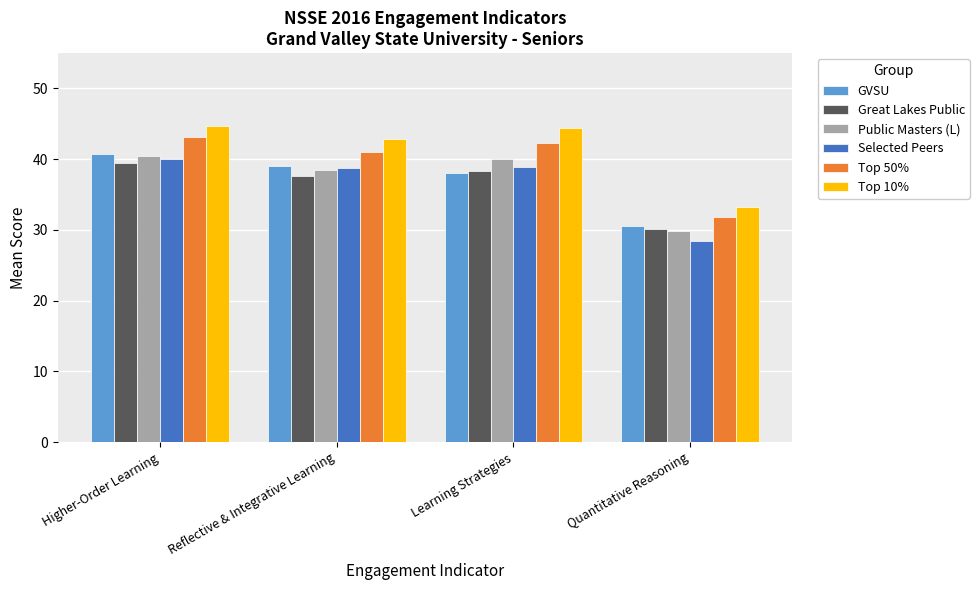

Is it true that Public Masters (L) equals 46.3 at Quantitative Reasoning?

False